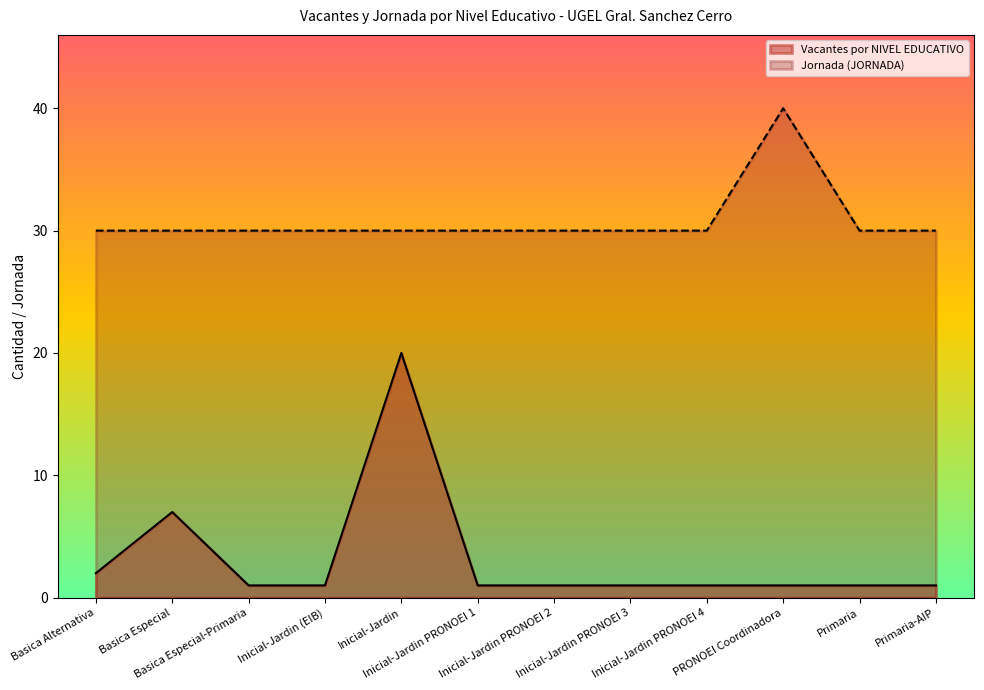

The value of Vacantes por NIVEL EDUCATIVO at Basica Especial-Primaria is 1. True or false?

False